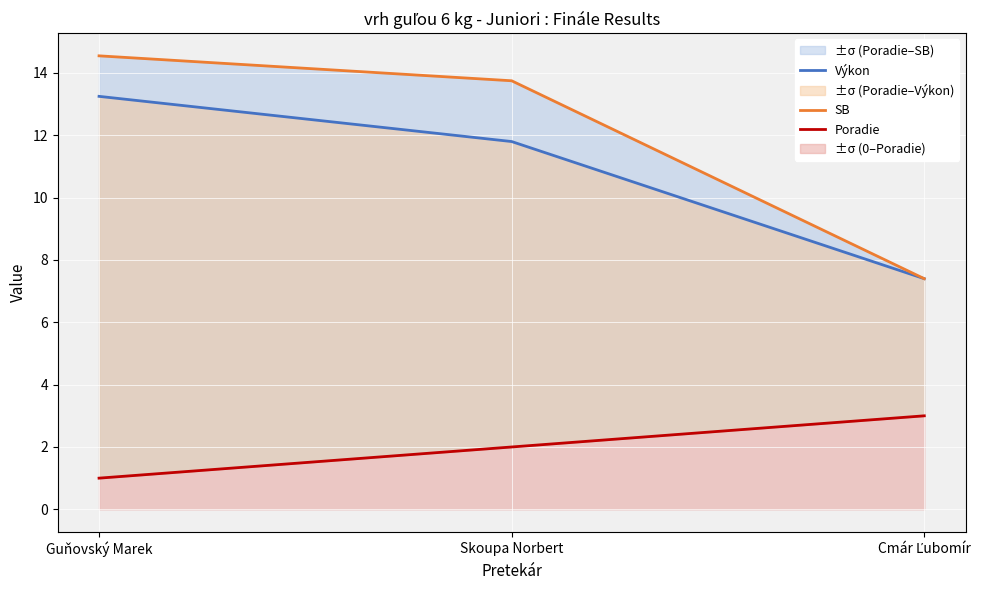

Where does the Poradie series first go above 2?

Cmár Ľubomír